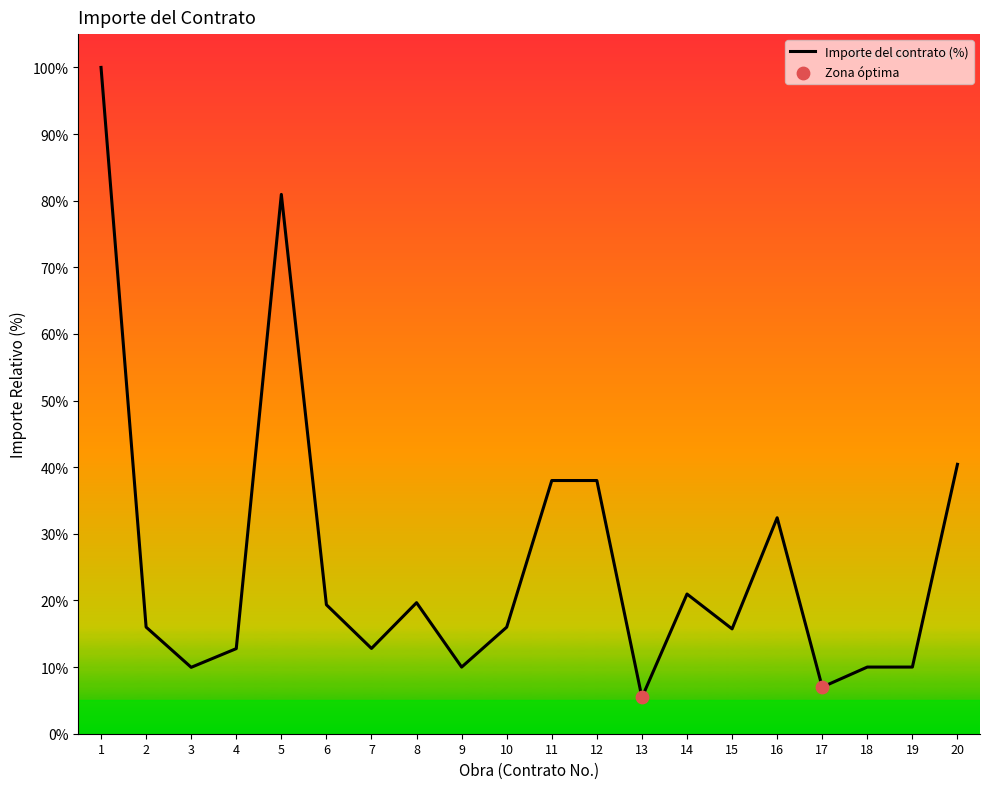

What is the change in value from 2 to 20?

+24.4